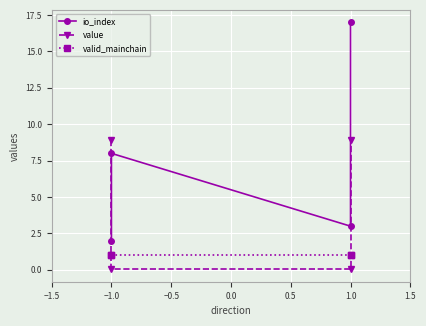

The value series shows 14.0 at 1.0. True or false?

False